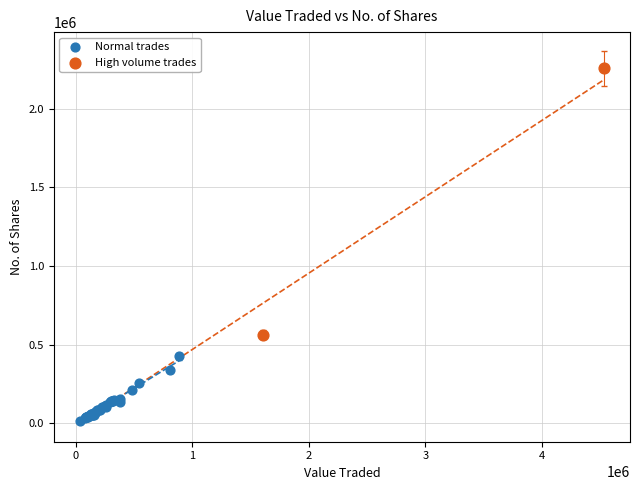

What are all the series names shown in the legend?

Normal trades, High volume trades